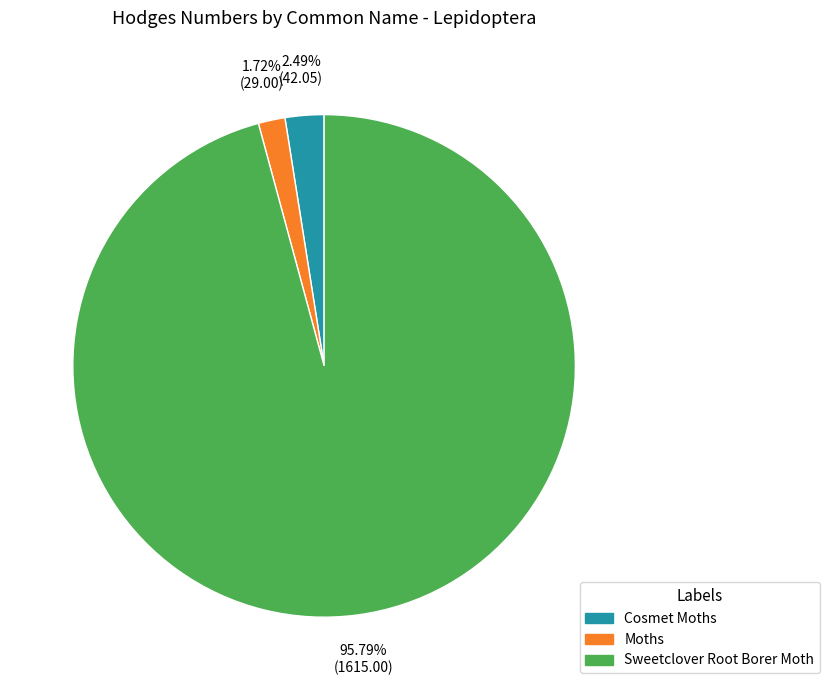

Rank the categories by value from lowest to highest.

Moths, Cosmet Moths, Sweetclover Root Borer Moth